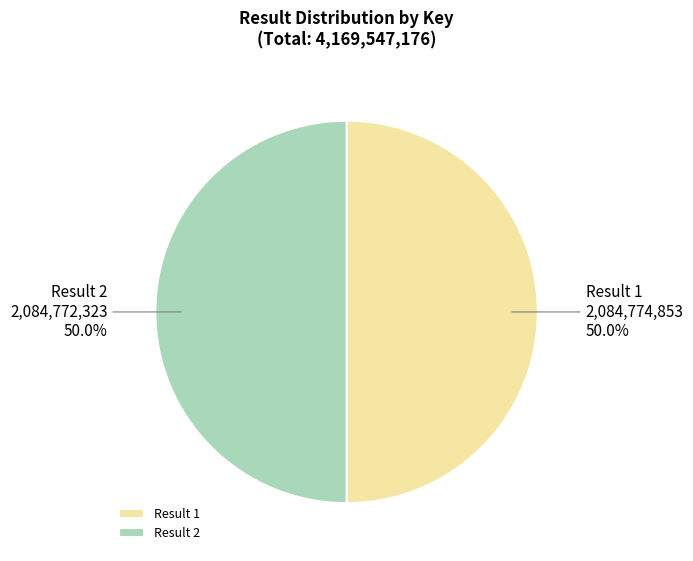

What is the ratio of the value at Result 2 to the value at Result 1?

1.0